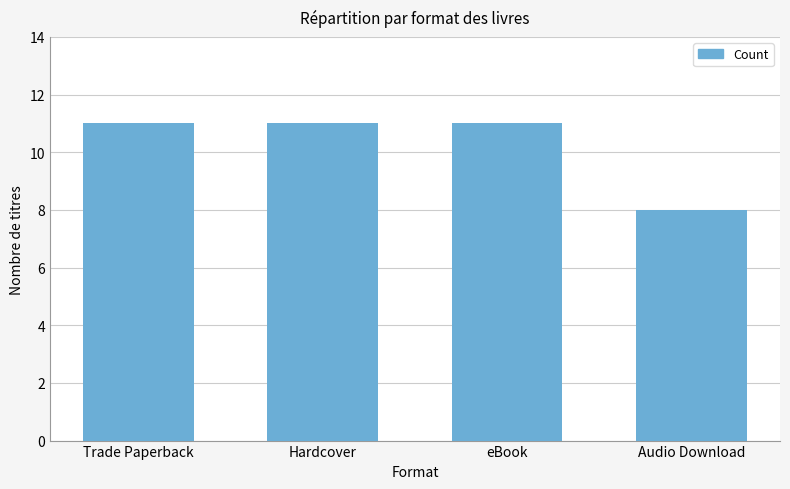

What is the ratio of the value at Audio Download to the value at Hardcover?

0.7